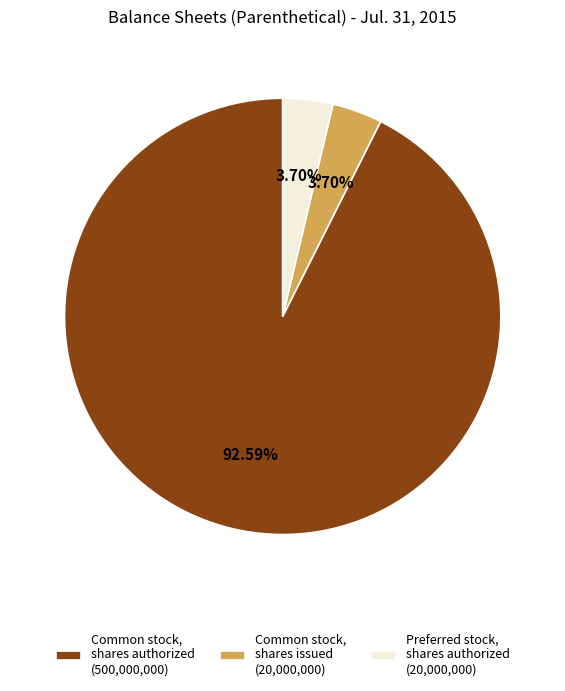

To the nearest percent, what is the average slice percentage?

33%